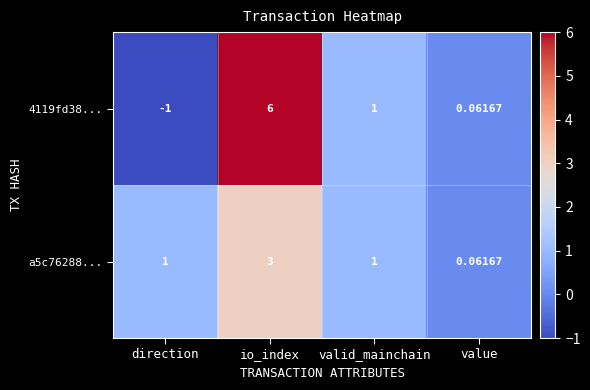

Which series has the widest spread of values?

4119fd38...